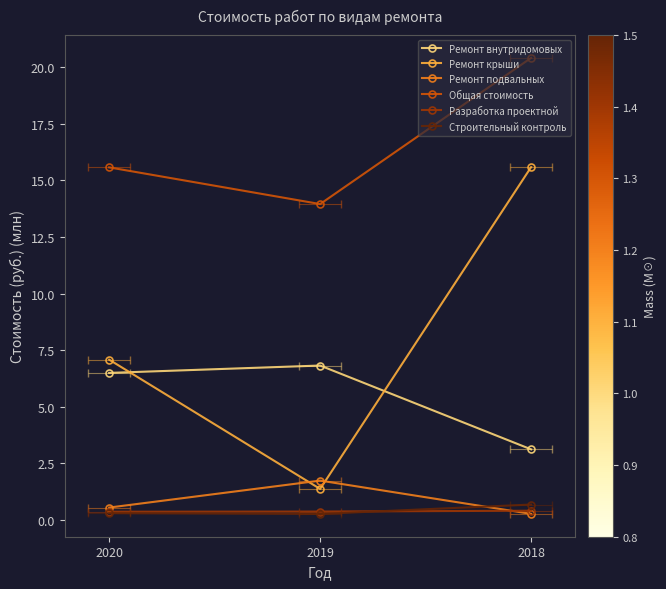

Rank the series by their maximum value, from highest to lowest.

Общая стоимость, Ремонт крыши, Ремонт внутридомовых, Ремонт подвальных, Строительный контроль, Разработка проектной